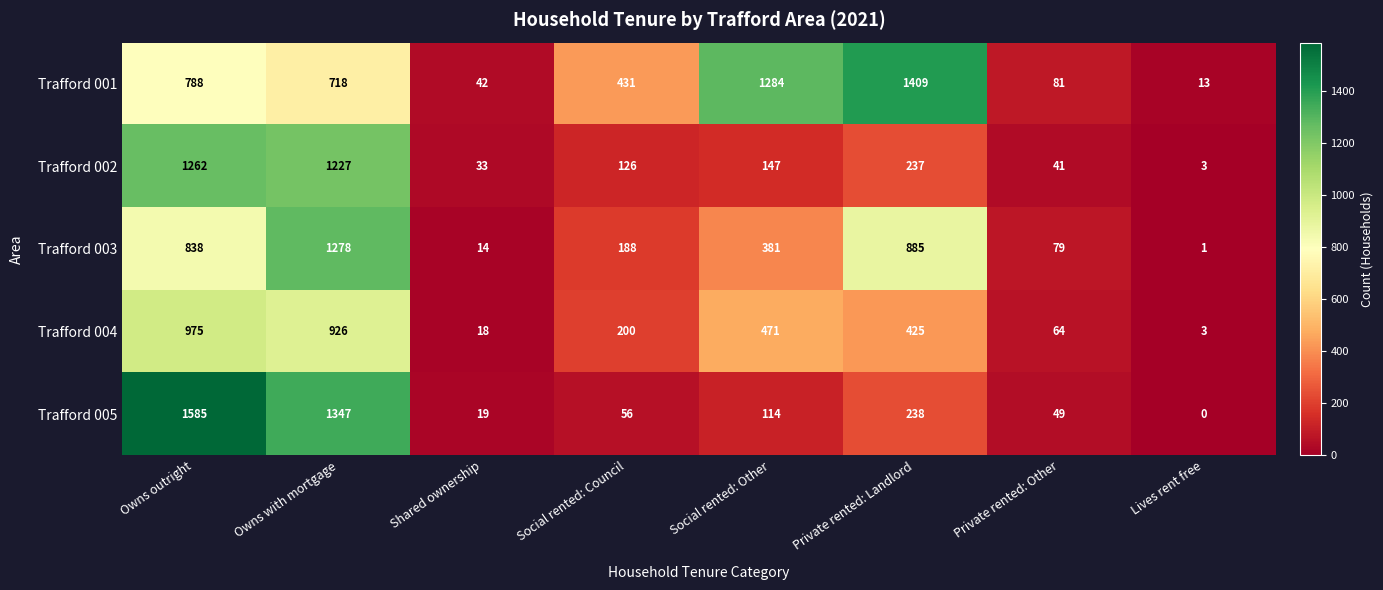

What is the maximum value shown in the chart?

1585